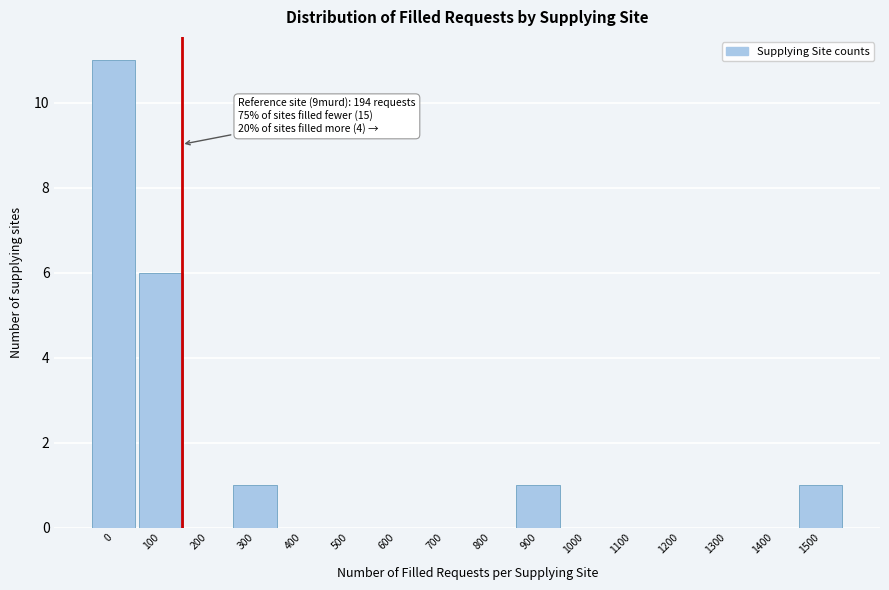

Reading left to right, list all the values displayed in this chart.

0=11	100=6	200=0	300=1	400=0	500=0	600=0	700=0	800=0	900=1	1000=0	1100=0	1200=0	1300=0	1400=0	1500=1